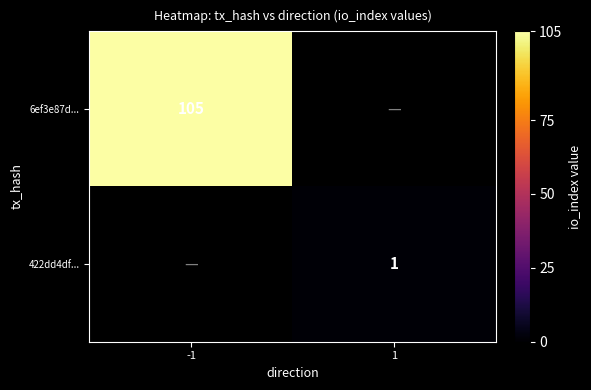

How many categories are shown in the chart?

2